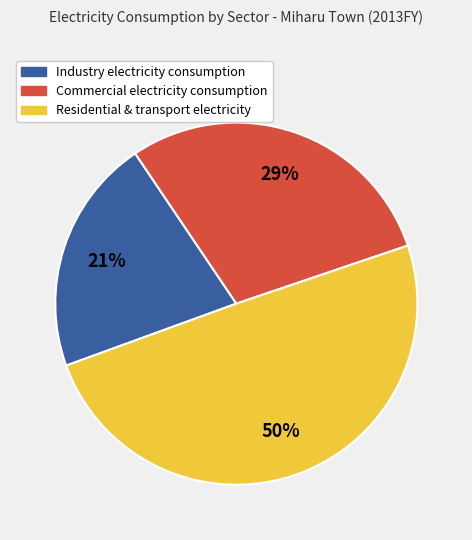

To the nearest percent, what is the difference between the largest and smallest slice percentages?

29%